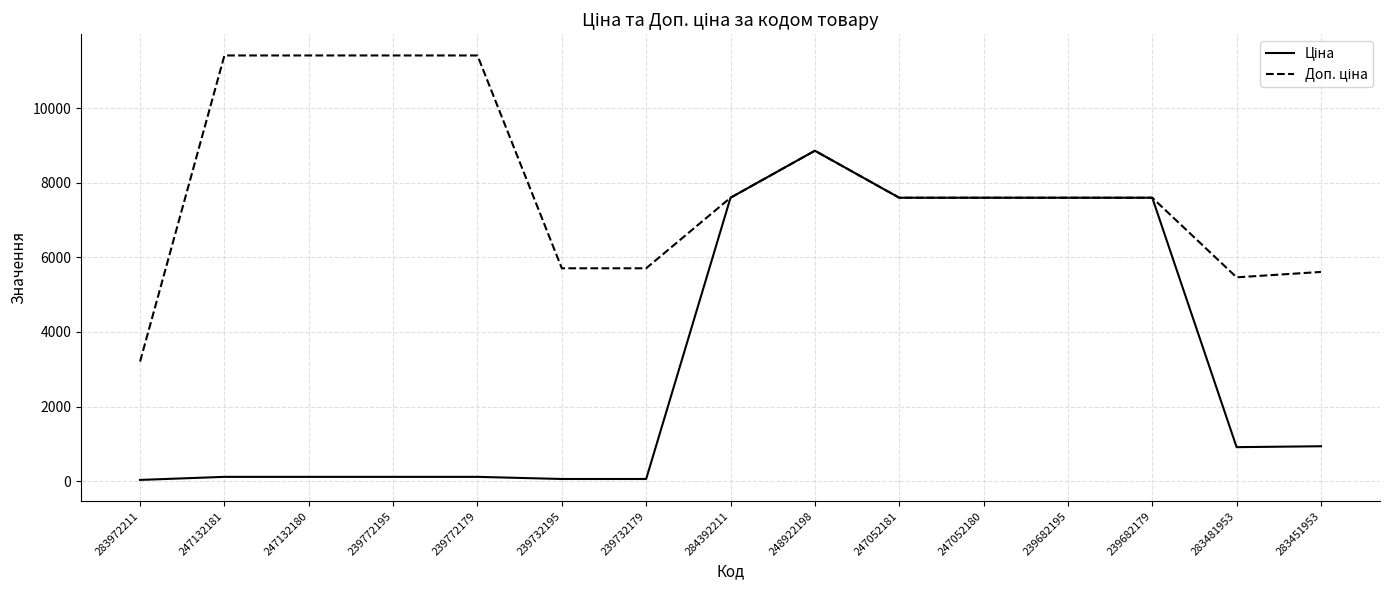

At which category is the sum across all series the highest?

248922198